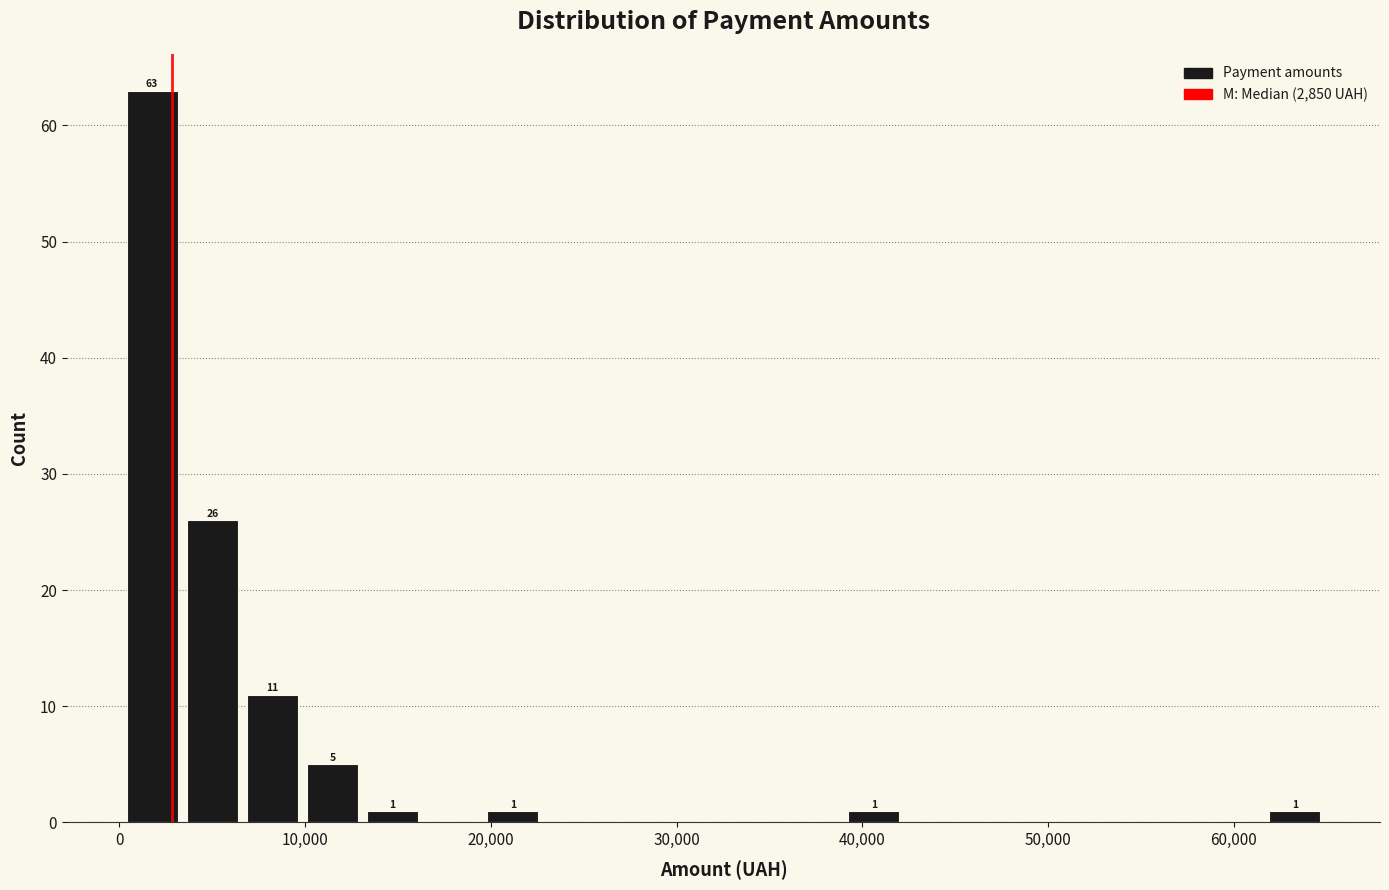

Read against the x-axis, roughly where is the centre of the tallest bar?

2000